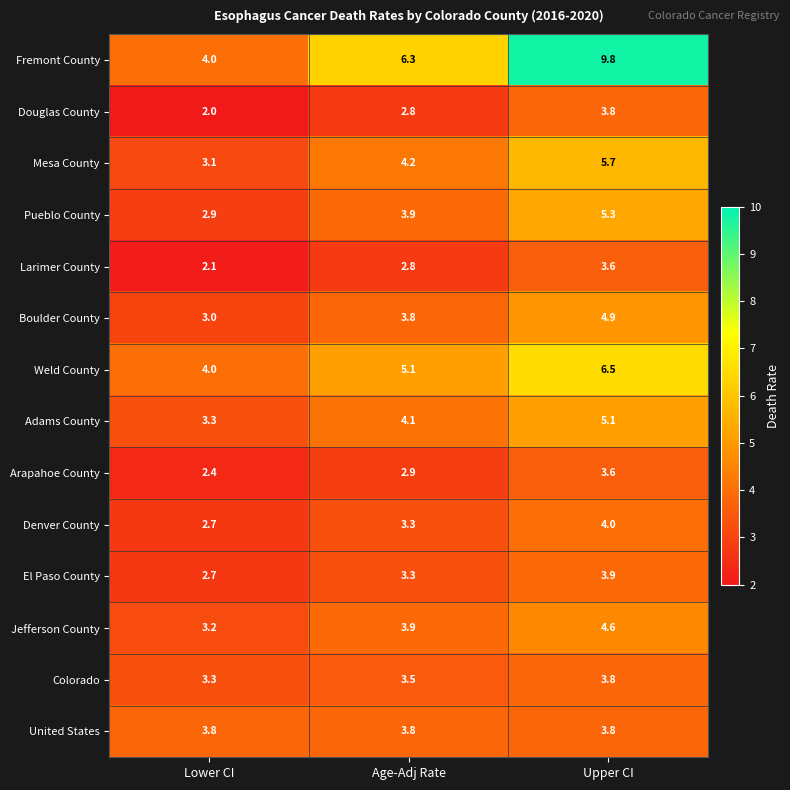

The value of Adams County at Lower CI is 3.3. True or false?

True